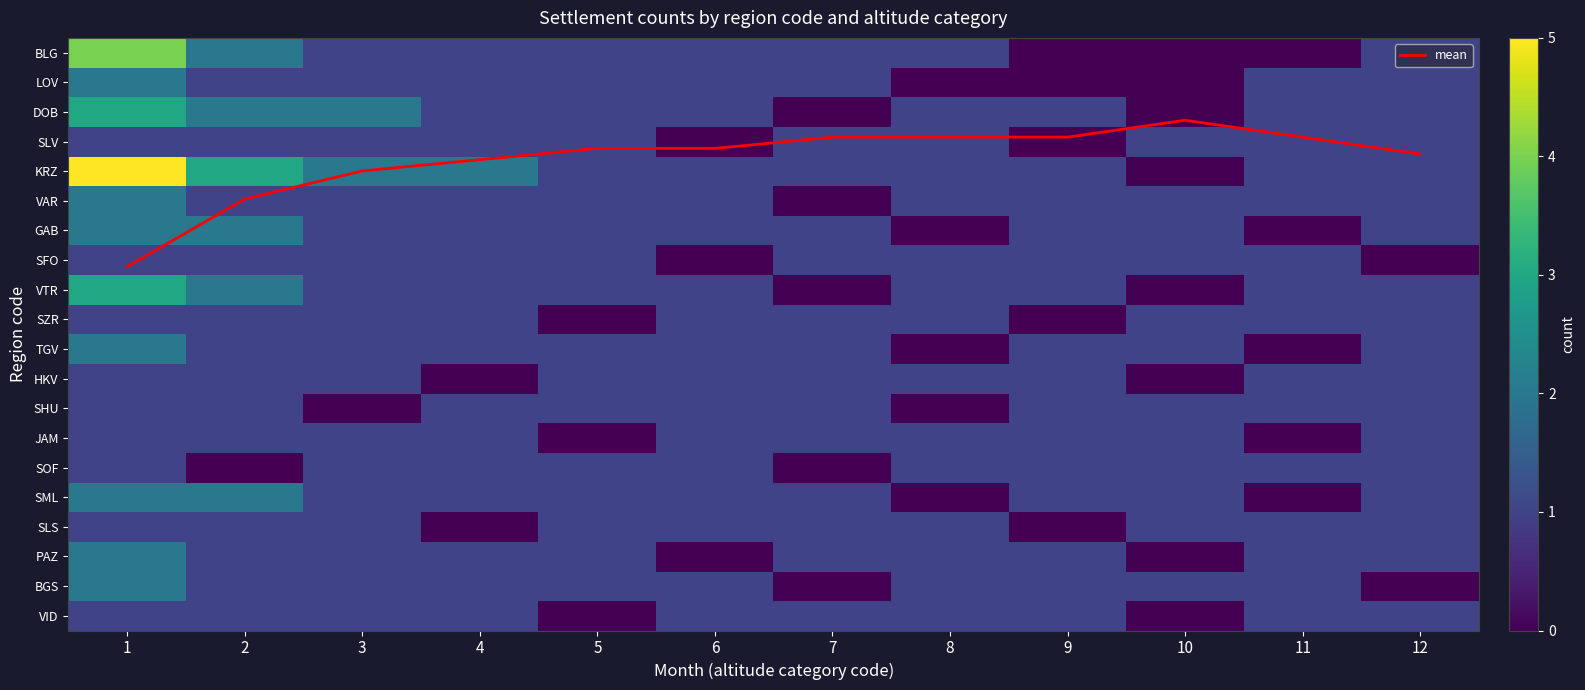

Read the PAZ value at 8.

1.0